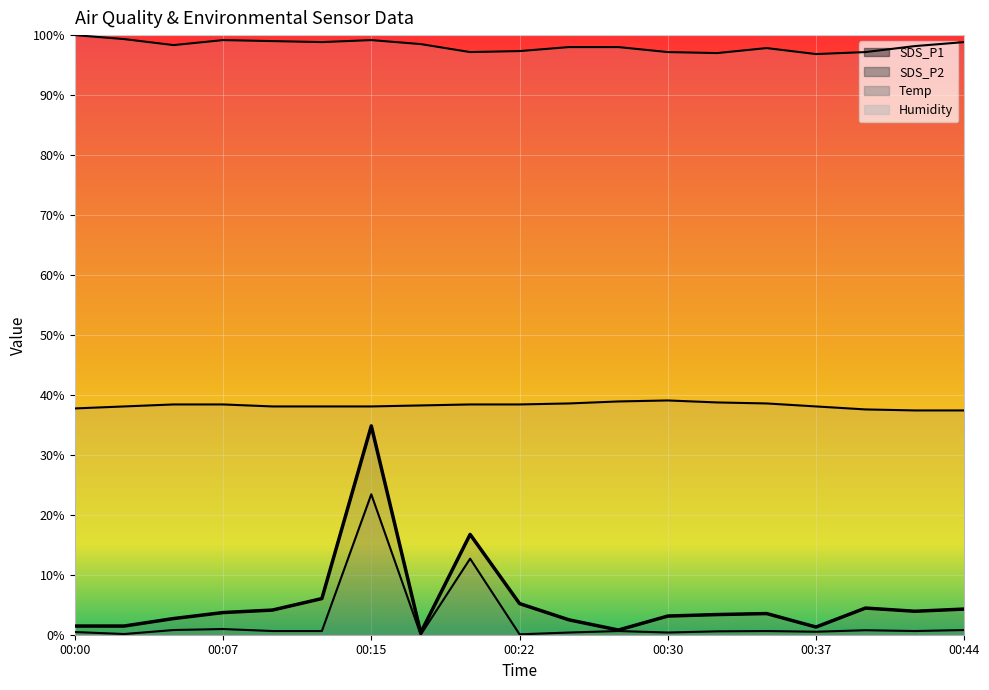

Count the number of data series in this chart.

4